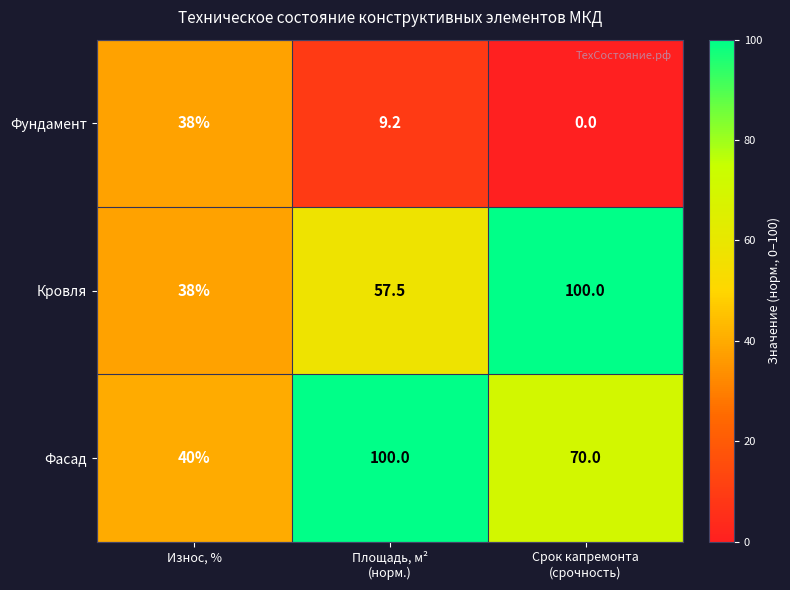

Reading left to right, extract all data points from this chart.

Фундамент: 38.0	9.2	0.0
Кровля: 38.0	57.5	100.0
Фасад: 40.0	100.0	70.0